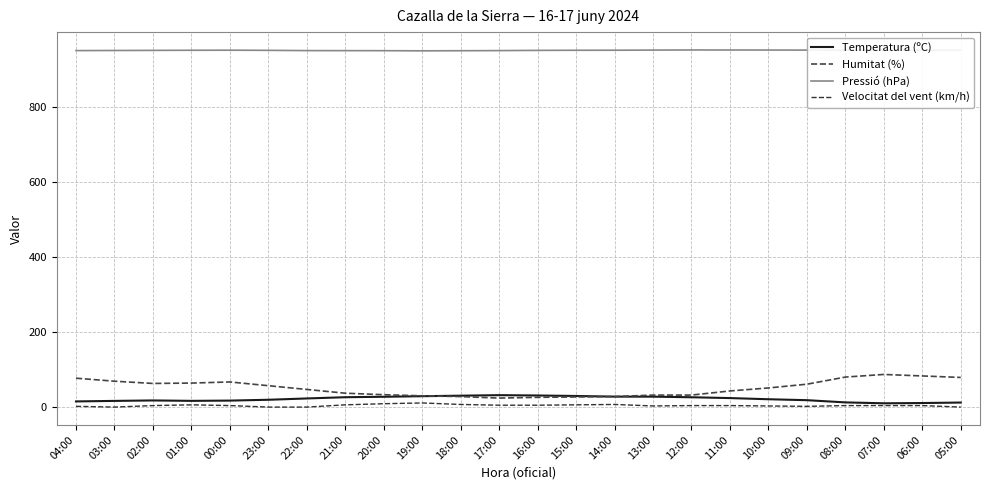

True or false: Humitat (%) and Velocitat del vent (km/h) intersect in this chart.

False